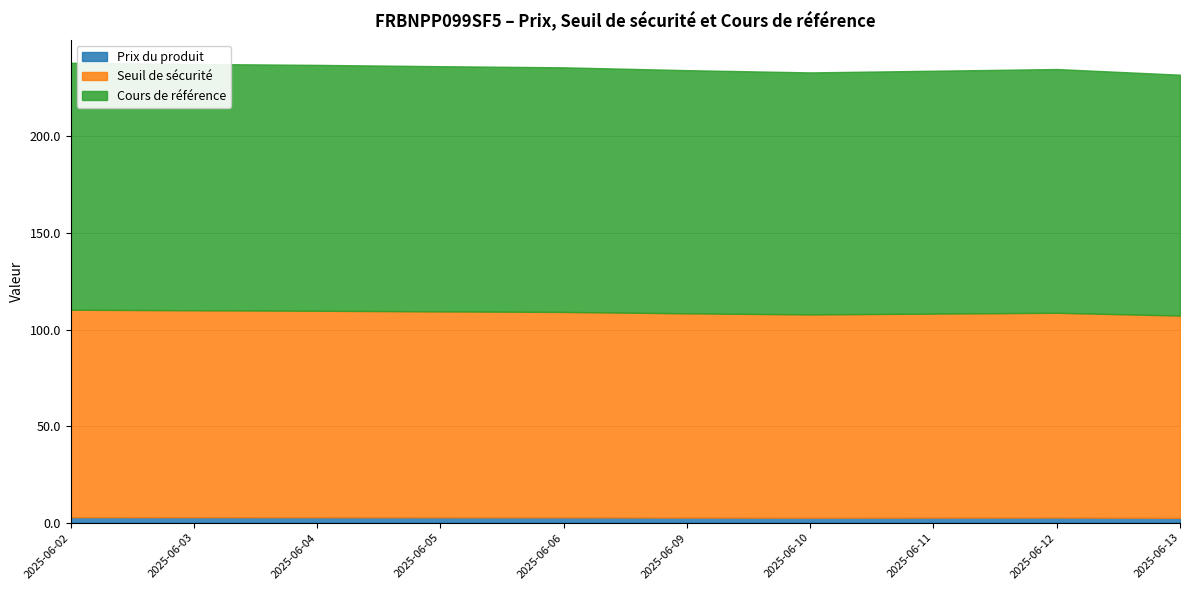

True or false: Prix du produit and Cours de référence intersect in this chart.

False